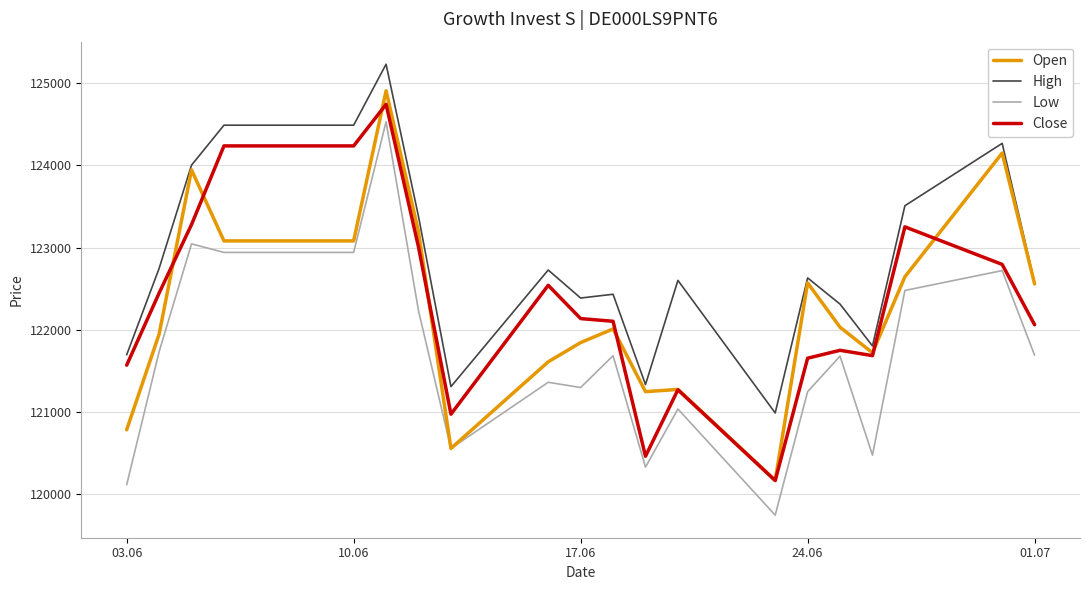

What is the highest value of the Low series?

124532